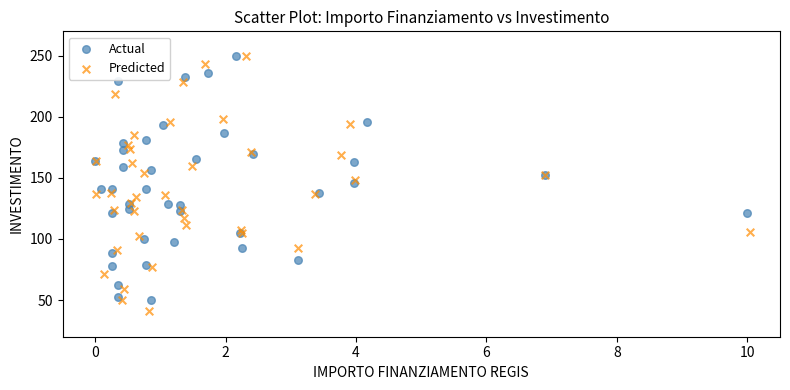

Which series has the widest spread of Y values?

Predicted